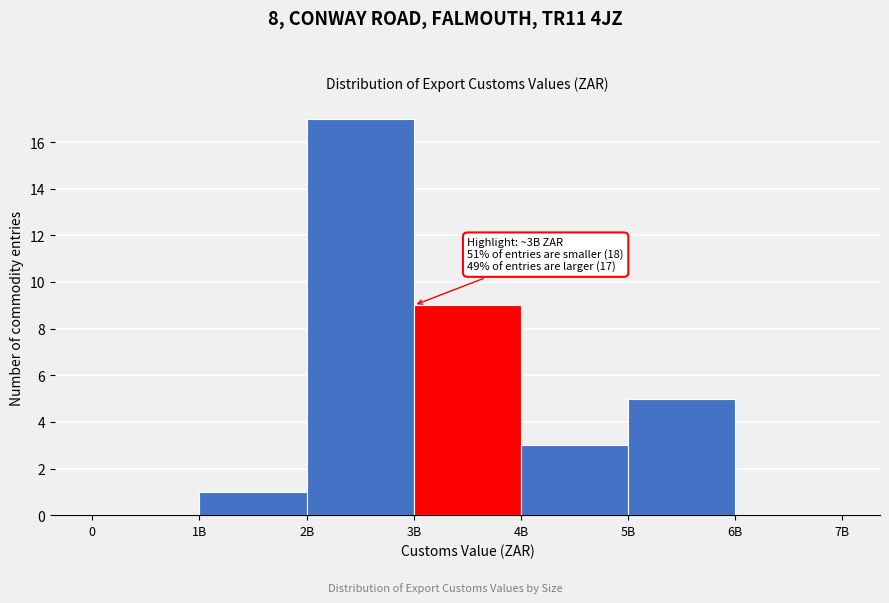

Reading left to right, transcribe all the data shown in this chart.

0=0	1B=1	2B=17	3B=9	4B=3	5B=5	6B=0